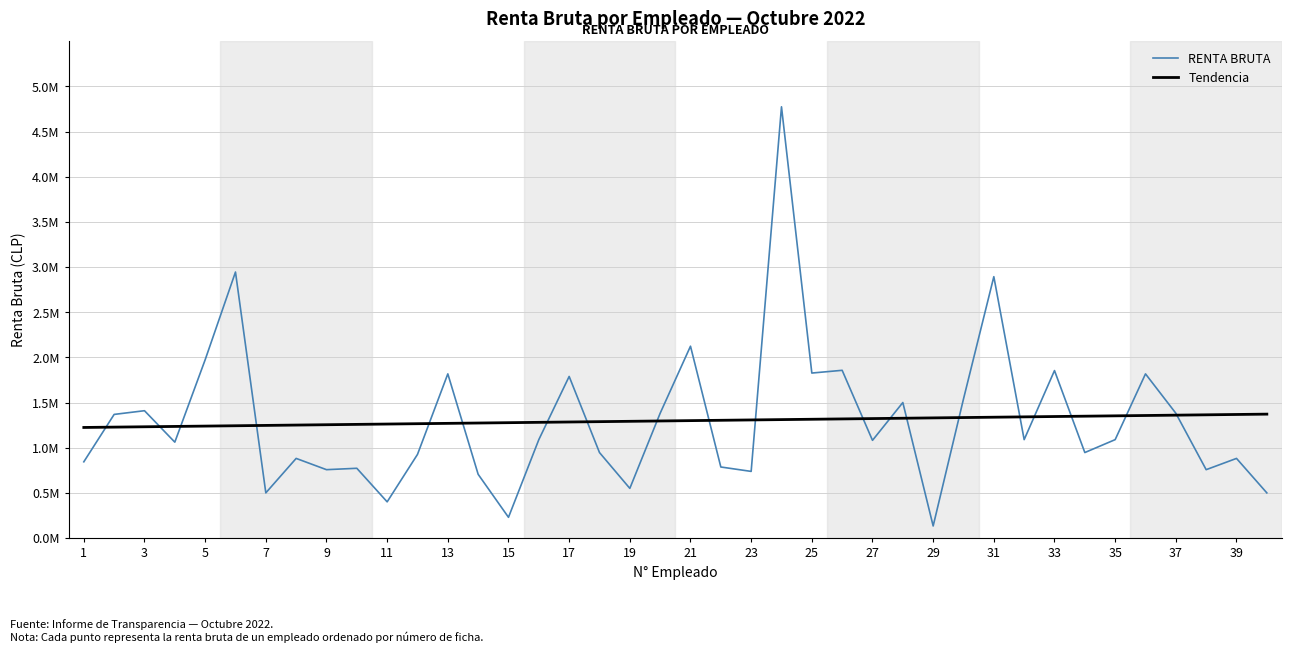

True or false: RENTA BRUTA has more than 0 points higher than both neighbors.

True